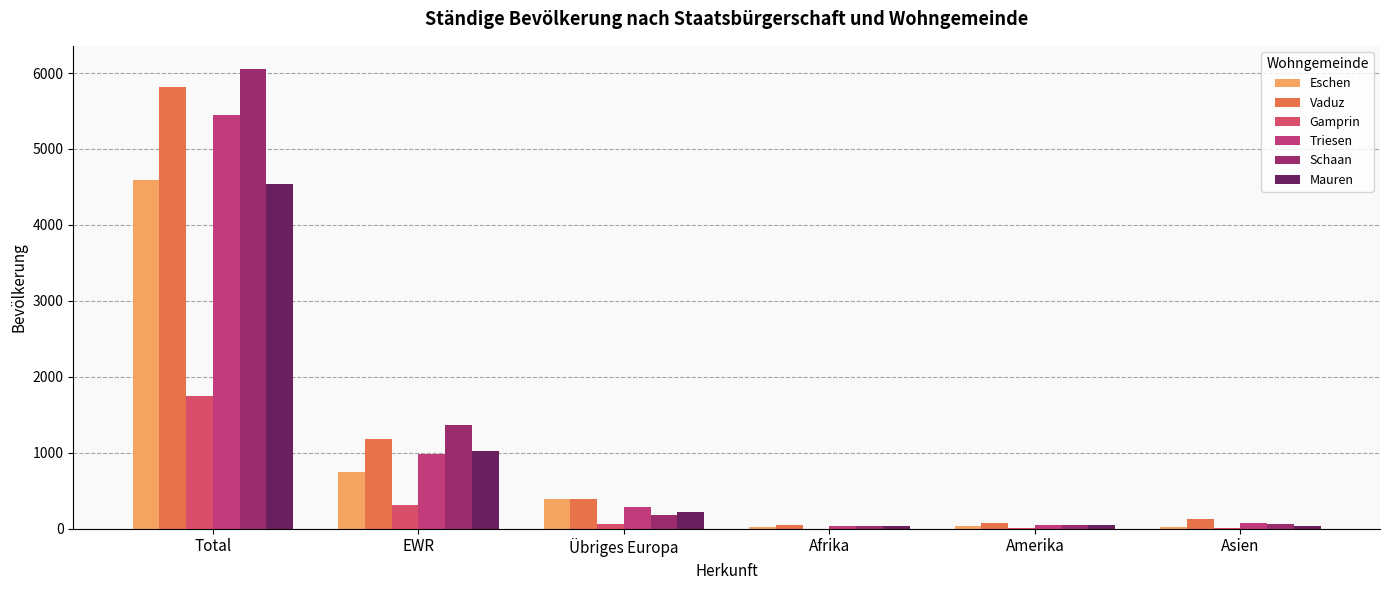

Which series has the largest total across all categories?

Schaan